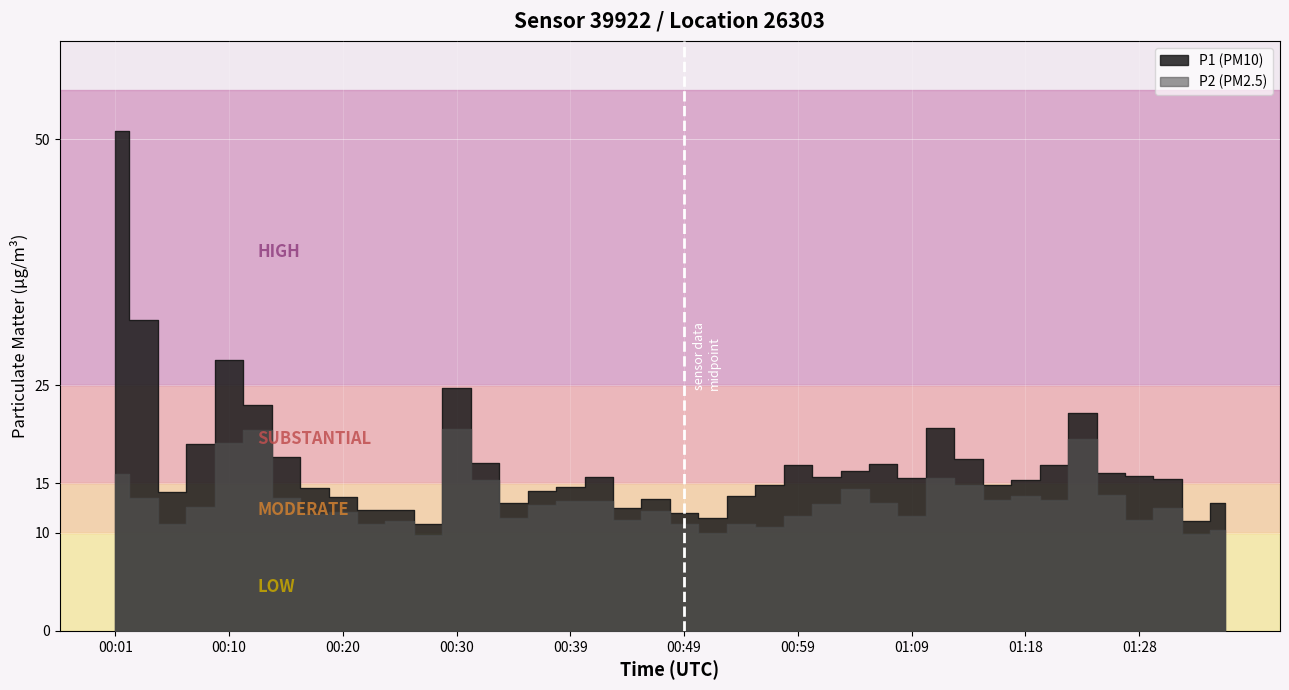

What is the difference between the highest and lowest values at 01:31?

2.9